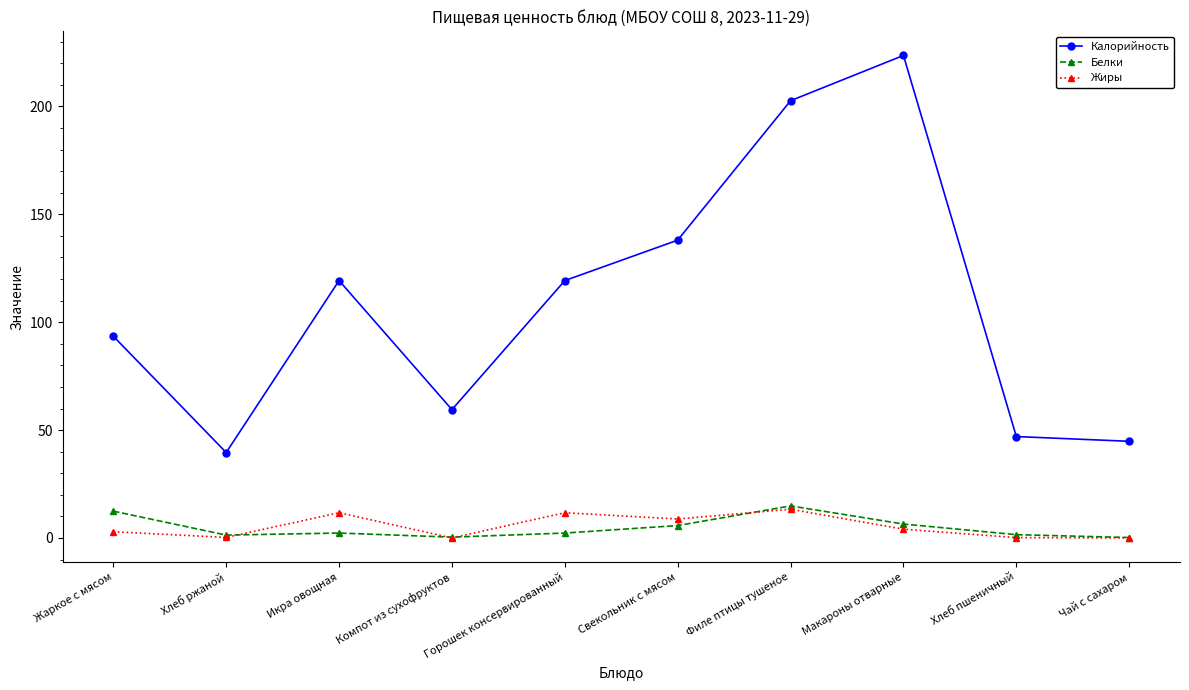

What is the total value across all series at Свекольник с мясом?

152.6